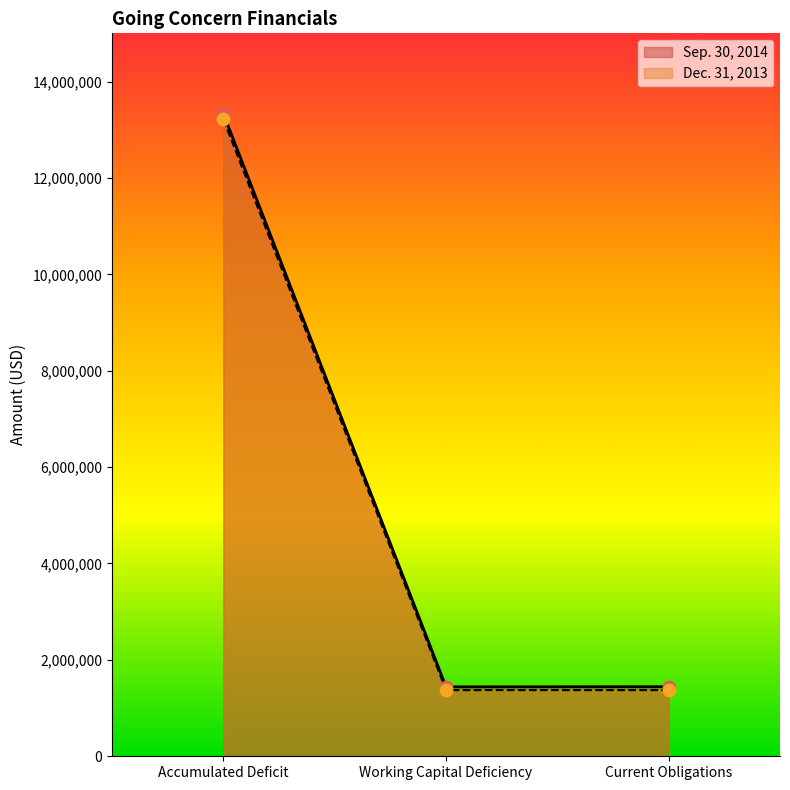

Is the value of Dec. 31, 2013 at Accumulated Deficit greater than the value of Sep. 30, 2014 at Working Capital Deficiency?

Yes